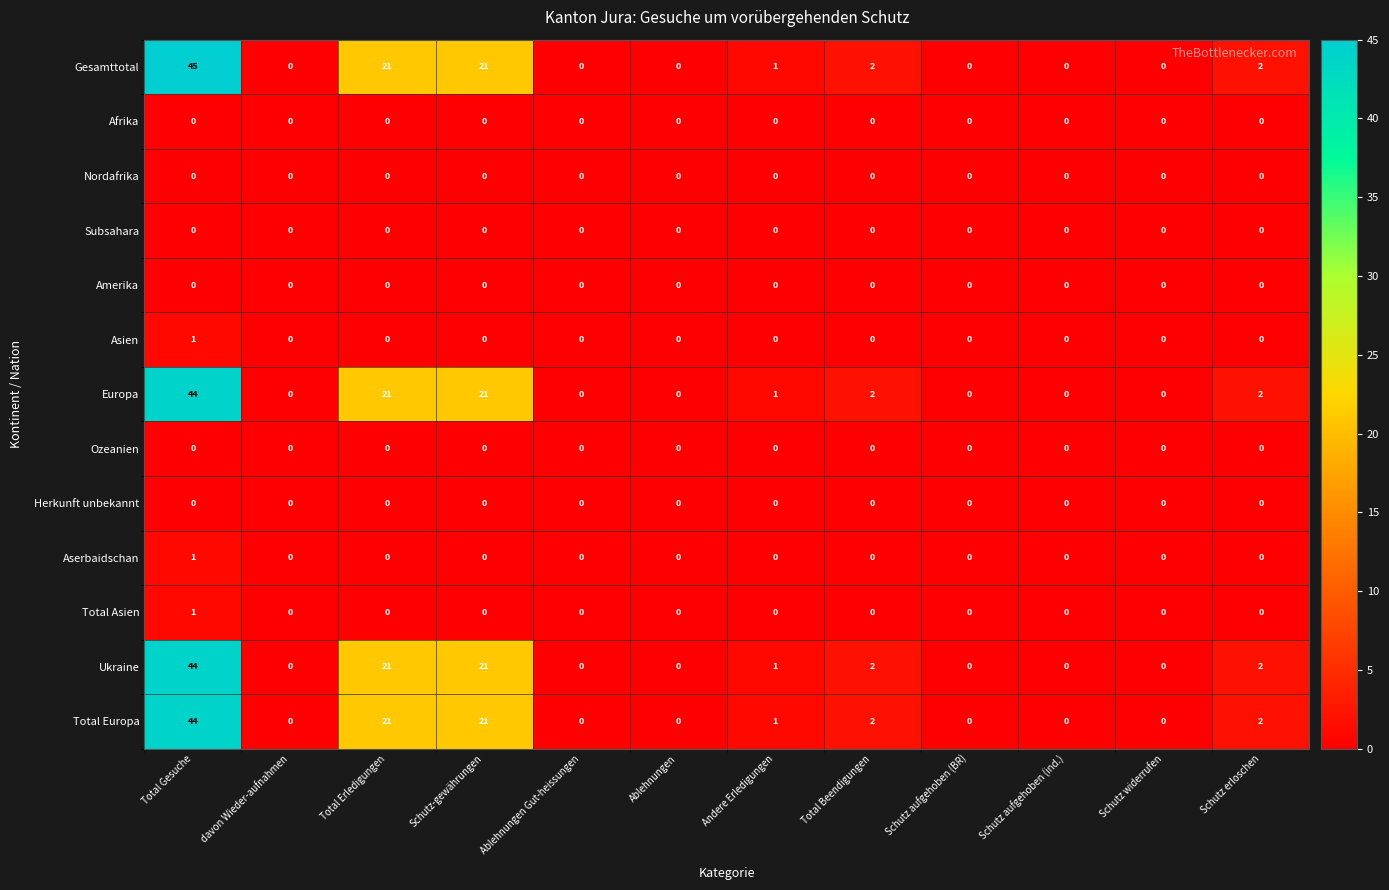

The Herkunft unbekannt series shows 0 at Schutz-gewährungen. True or false?

True